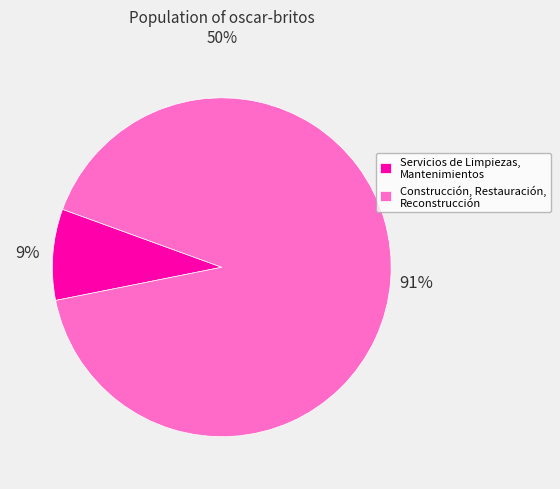

Do Construcción, Restauración, Reconstrucción and Servicios de Limpiezas, Mantenimientos together represent more than half of the pie?

Yes